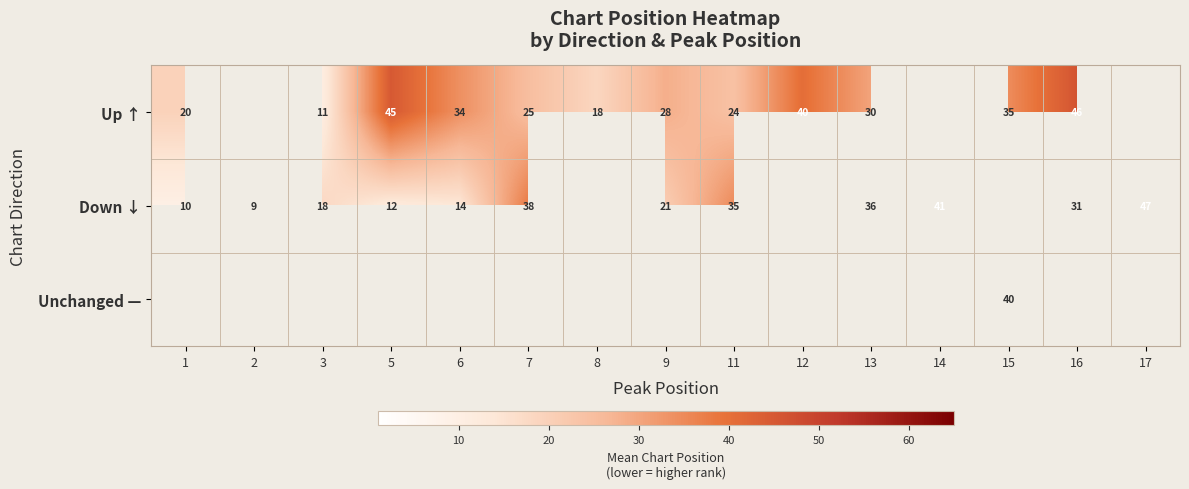

Is the value of Down ↓ at 16 greater than the value of Up ↑ at 8?

Yes